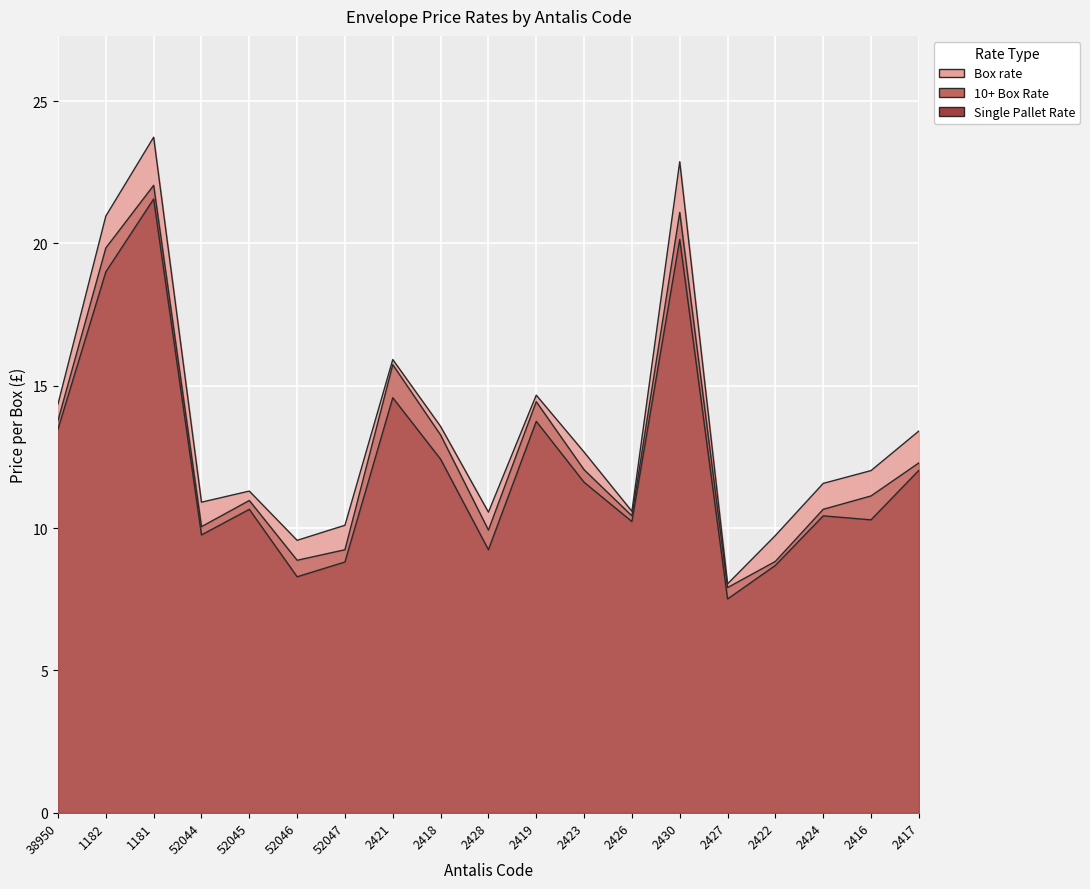

True or false: Box rate and 10+ Box Rate intersect in this chart.

False